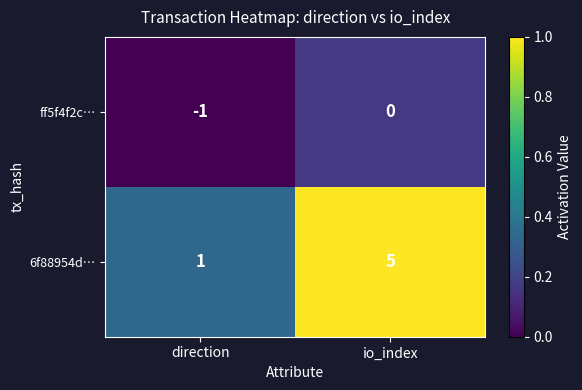

What is the difference between the highest and lowest values at direction?

2